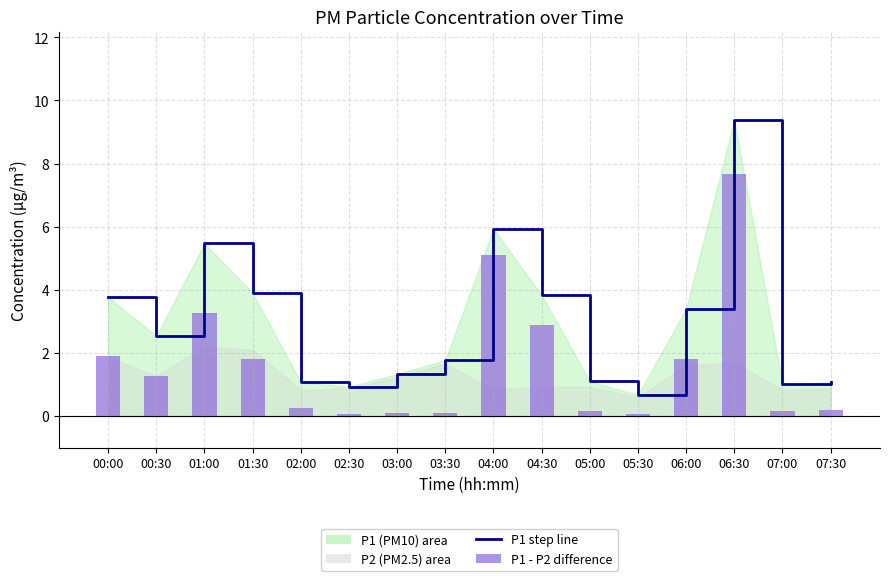

At which label does P1 line reach its minimum?

05:30